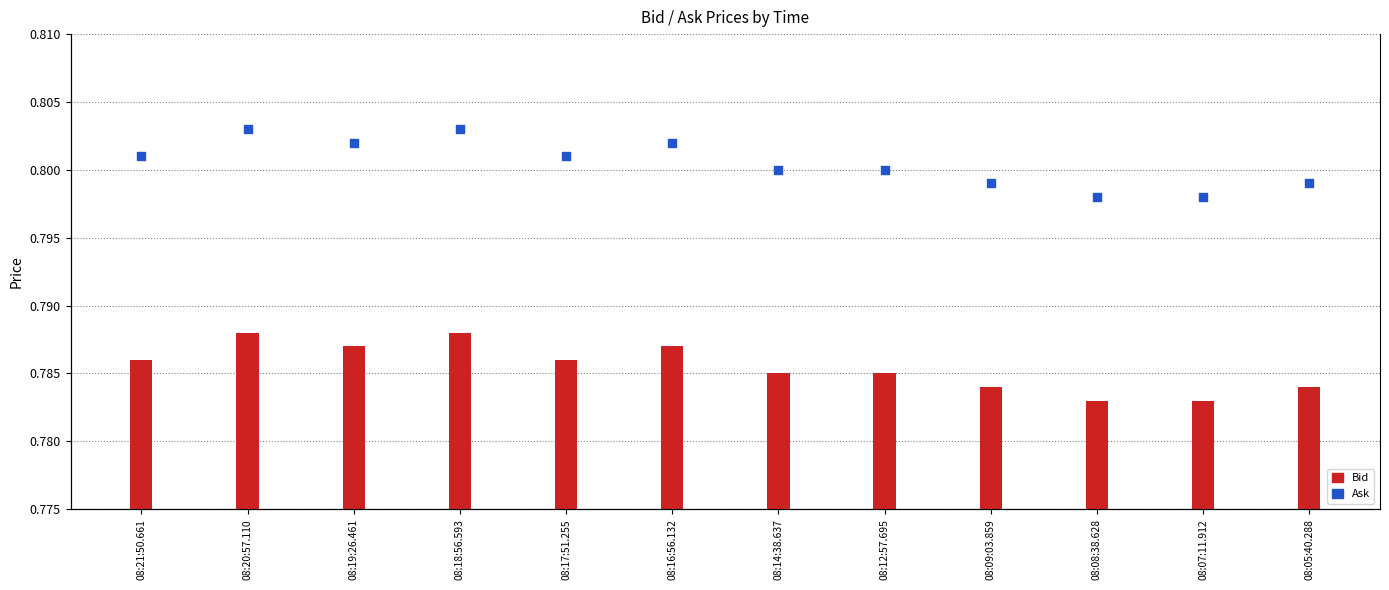

Which series has the widest spread of Y values?

Bid